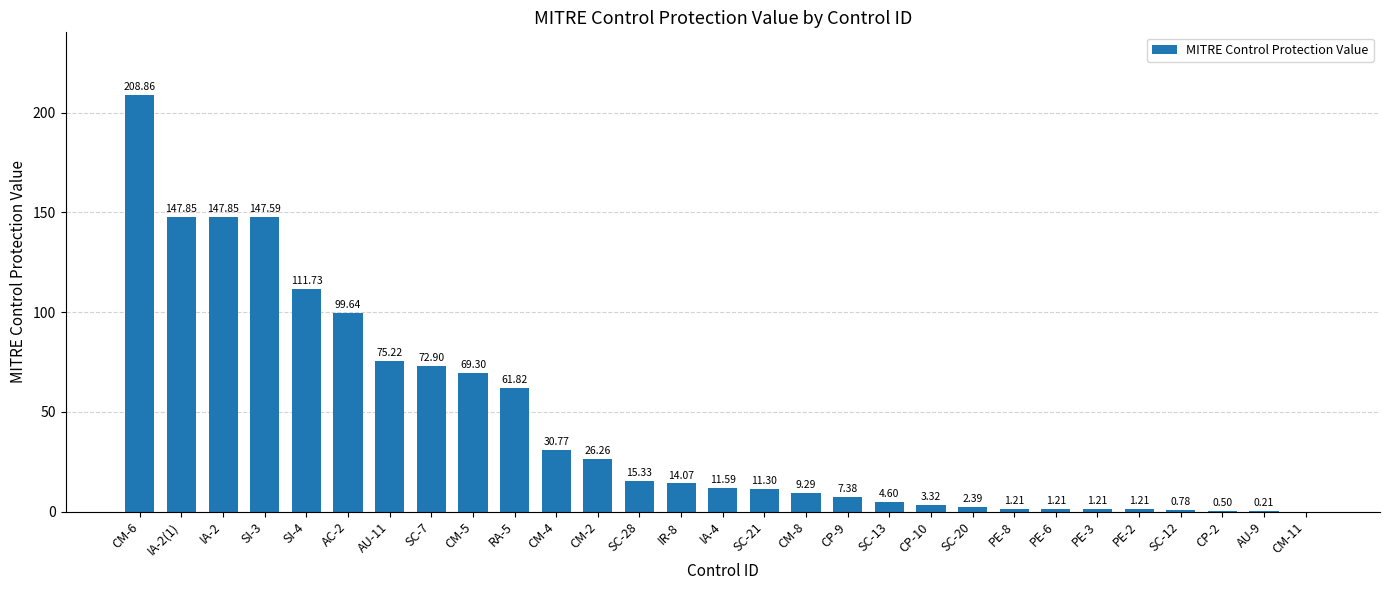

What is the sum of the values at IR-8 and AU-11?

89.3